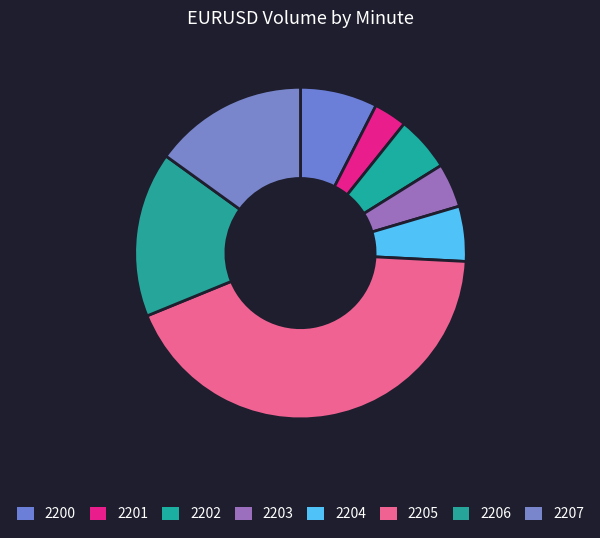

Approximately how many times larger is the value at 2203 compared to 2201?

1.3